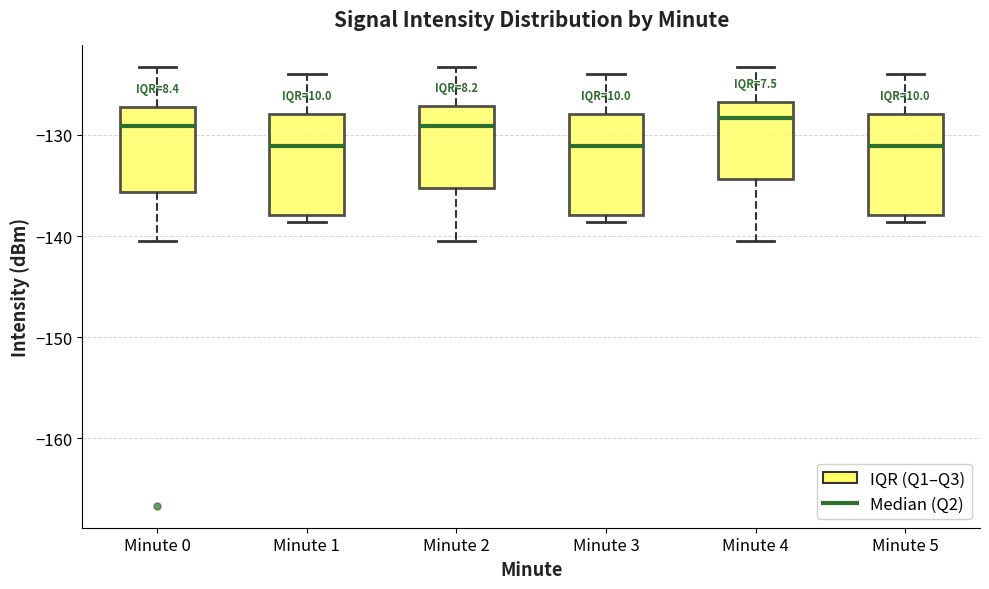

Reading left to right, transcribe this box plot: for each box, give where its median line is, the range the box spans, and where its two whiskers end, as read against the y-axis. The values are not printed on the chart, so give them approximately, as read against the axis.

Minute 0: median -129, box -136 to -127, whiskers -141 to -123
Minute 1: median -131, box -138 to -128, whiskers -139 to -124
Minute 2: median -129, box -135 to -127, whiskers -141 to -123
Minute 3: median -131, box -138 to -128, whiskers -139 to -124
Minute 4: median -128, box -134 to -127, whiskers -140 to -123
Minute 5: median -131, box -138 to -128, whiskers -139 to -124